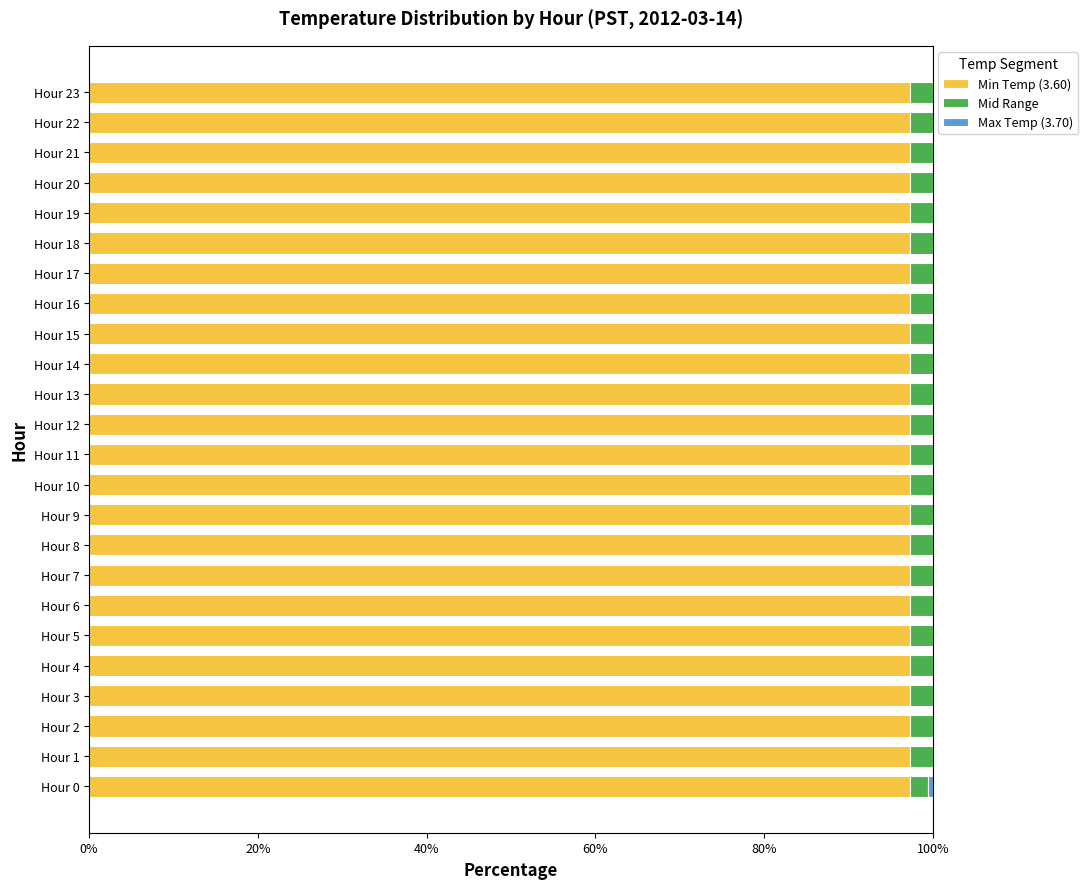

What is the highest value of the Min Temp (3.60) series?

97.3